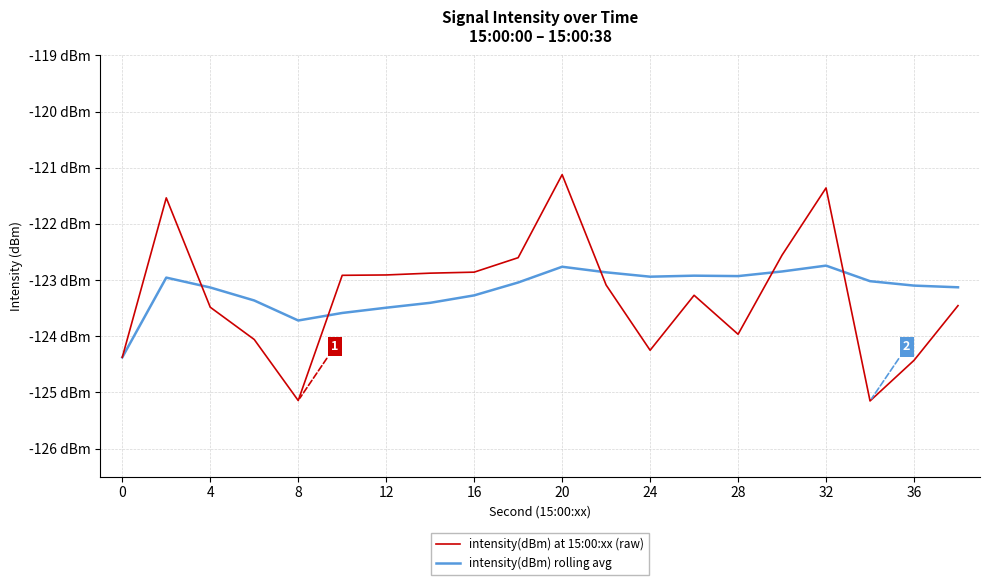

How many times do intensity(dBm) rolling avg and intensity(dBm) at 15:00:xx (raw) cross each other?

5